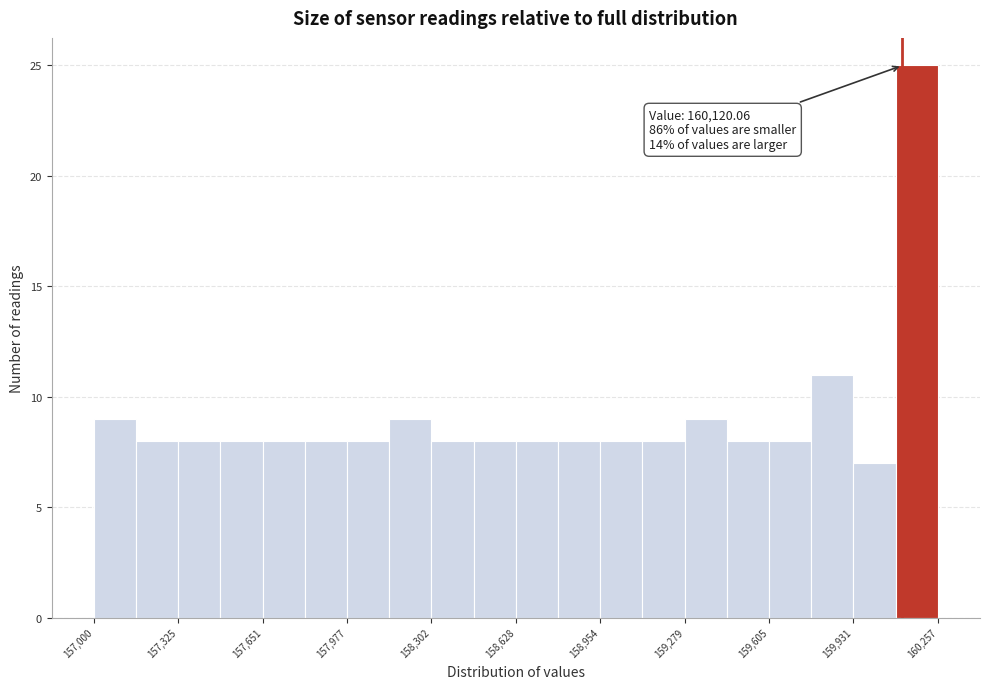

Read against the x-axis, roughly where is the centre of the tallest bar?

160200